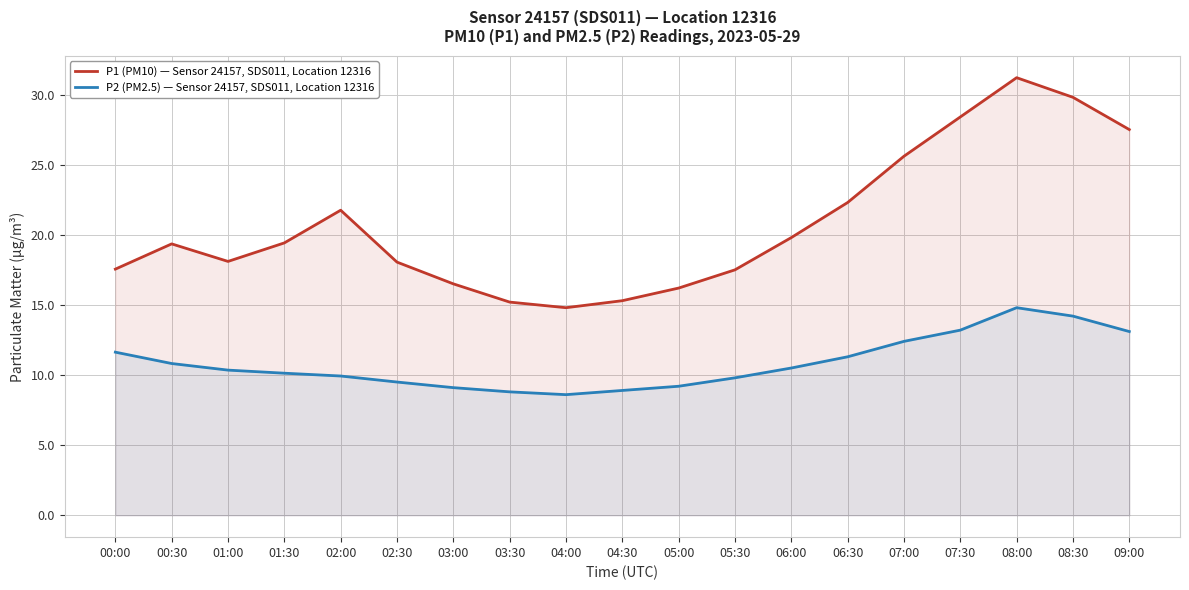

Reading left to right, extract all data points from this chart.

P1 (PM10) — Sensor 24157, SDS011, Location 12316: 00:00=17.6	00:30=19.4	01:00=18.1	01:30=19.4	02:00=21.8	02:30=18.1	03:00=16.5	03:30=15.2	04:00=14.8	04:30=15.3	05:00=16.2	05:30=17.5	06:00=19.8	06:30=22.3	07:00=25.6	07:30=28.4	08:00=31.2	08:30=29.8	09:00=27.5
P2 (PM2.5) — Sensor 24157, SDS011, Location 12316: 00:00=11.6	00:30=10.8	01:00=10.3	01:30=10.1	02:00=9.9	02:30=9.5	03:00=9.1	03:30=8.8	04:00=8.6	04:30=8.9	05:00=9.2	05:30=9.8	06:00=10.5	06:30=11.3	07:00=12.4	07:30=13.2	08:00=14.8	08:30=14.2	09:00=13.1